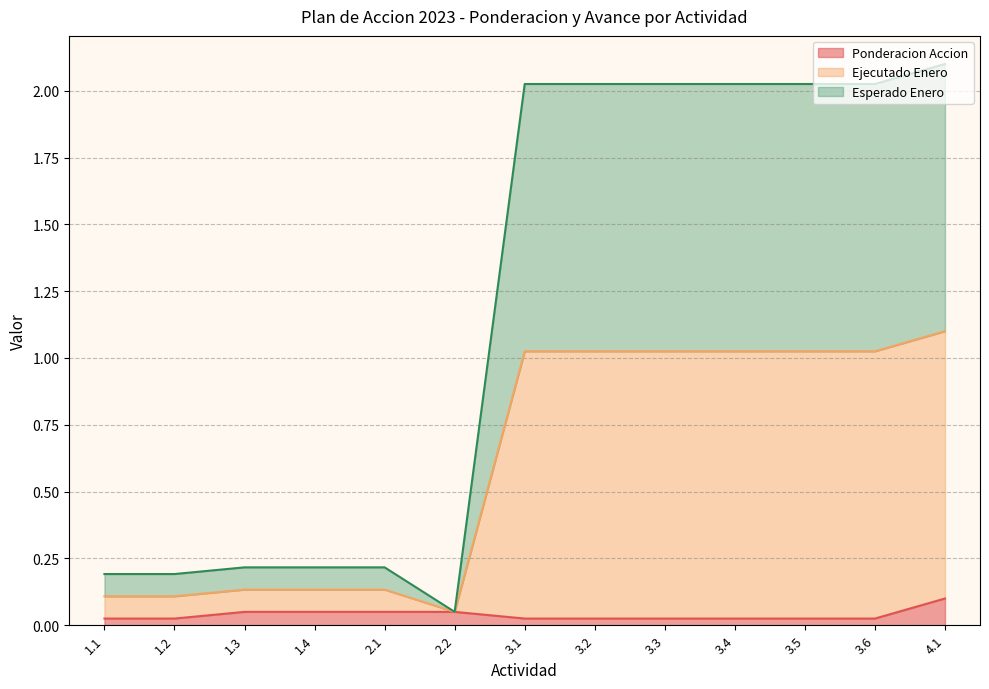

Does the chart display data point markers on the line(s)?

No